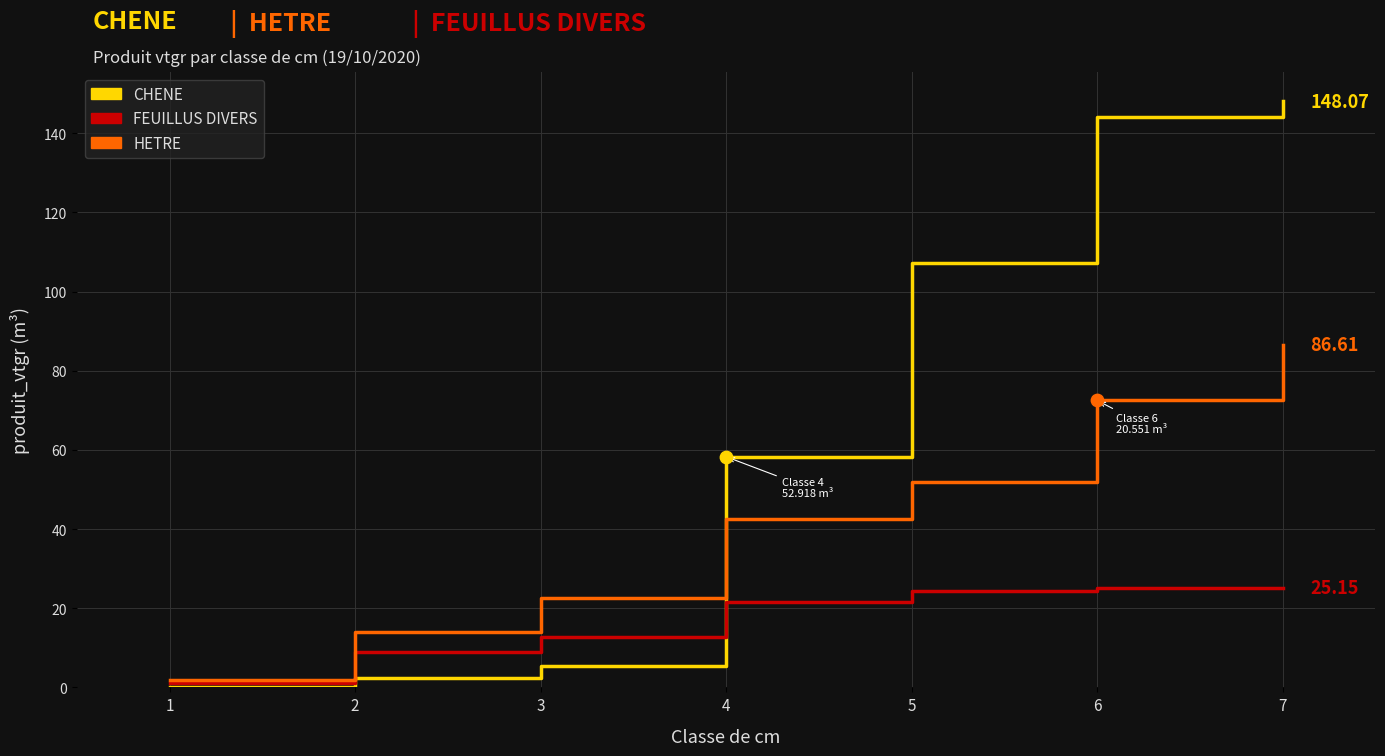

Which series changed the most between 3 and 7?

CHENE